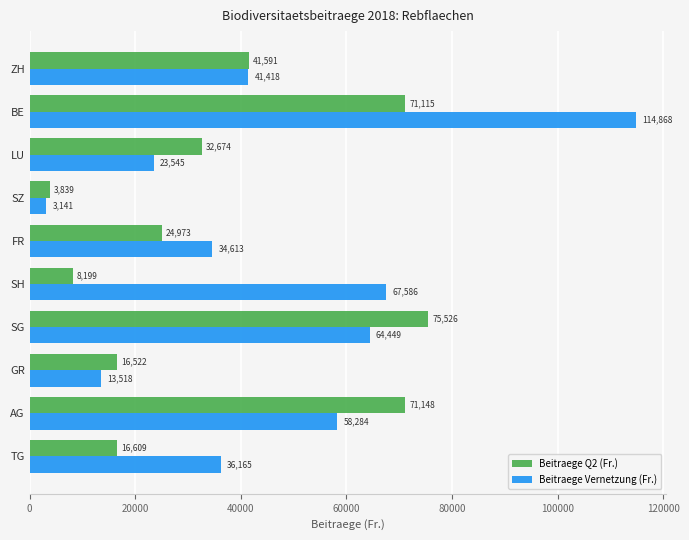

True or false: Beitraege Vernetzung (Fr.) has a value of 36164.6 at TG.

True